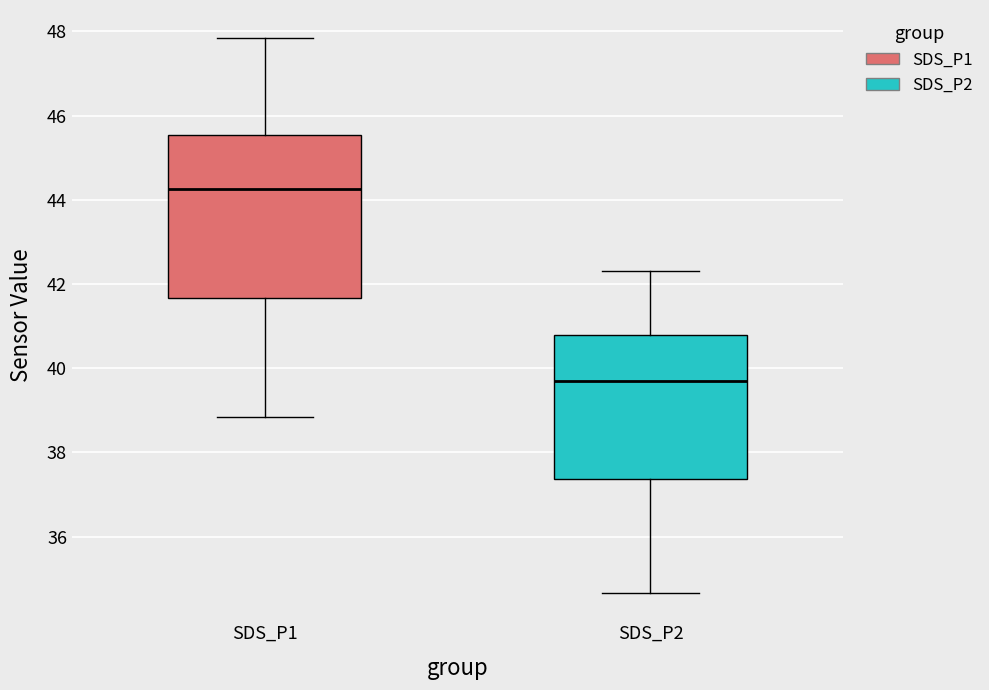

Reading left to right, transcribe this box plot: for each box, give where its median line is, the range the box spans, and where its two whiskers end, as read against the y-axis. The values are not printed on the chart, so give them approximately, as read against the axis.

SDS_P1: median 44.2, box 41.6 to 45.6, whiskers 38.8 to 47.8
SDS_P2: median 39.6, box 37.4 to 40.8, whiskers 34.6 to 42.4